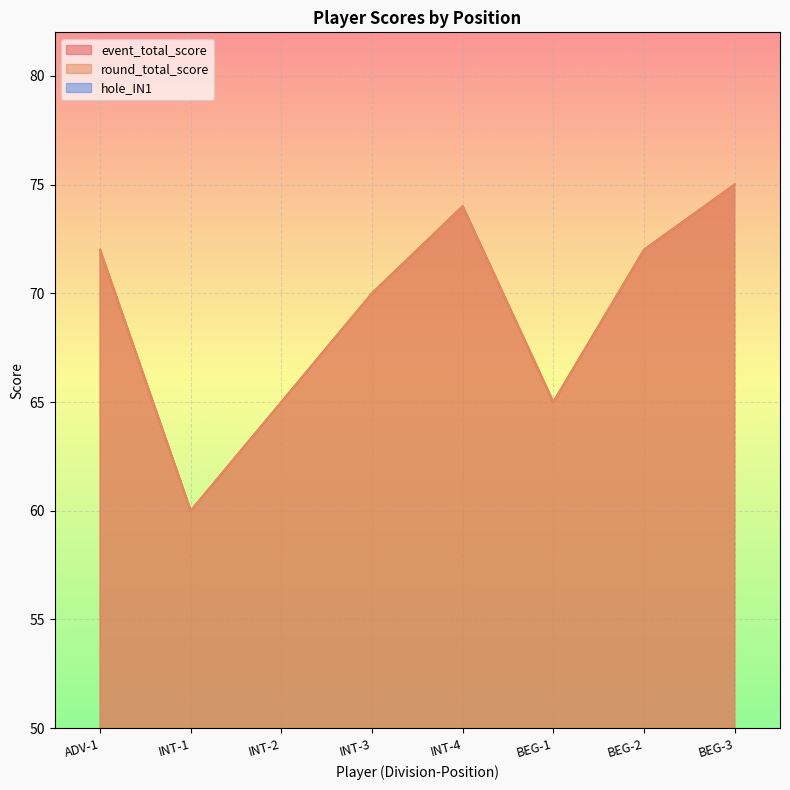

What is the average value of the hole_IN1 series?

4